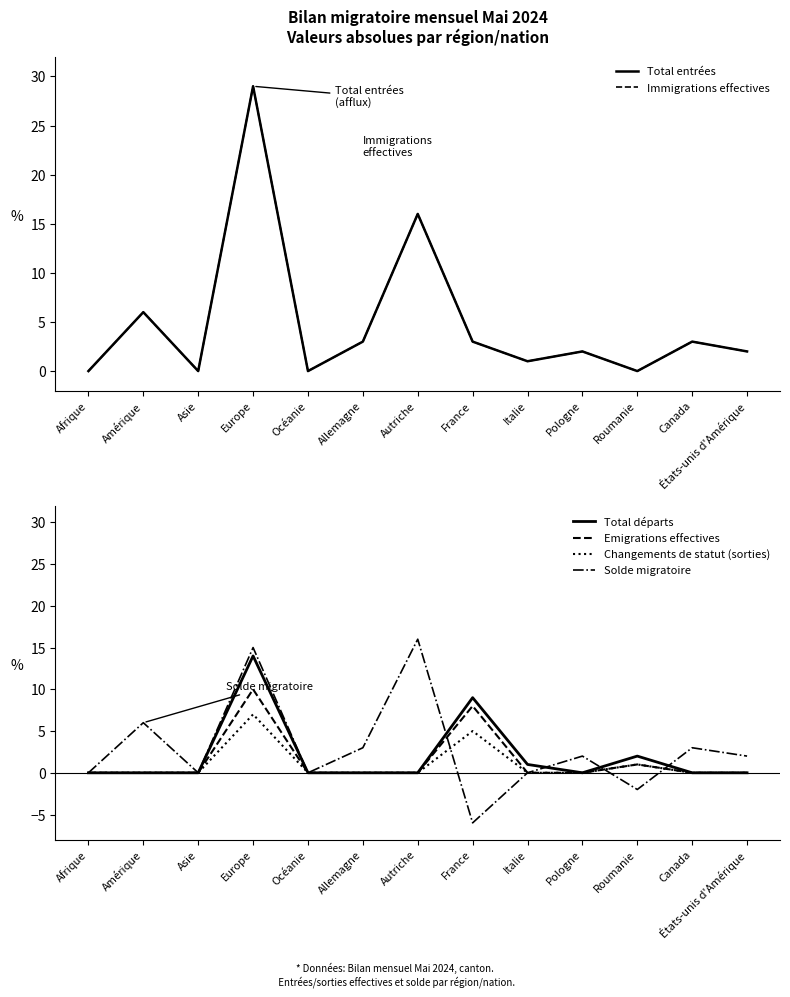

What is the sum of the Immigrations effectives values at Italie and Asie?

1